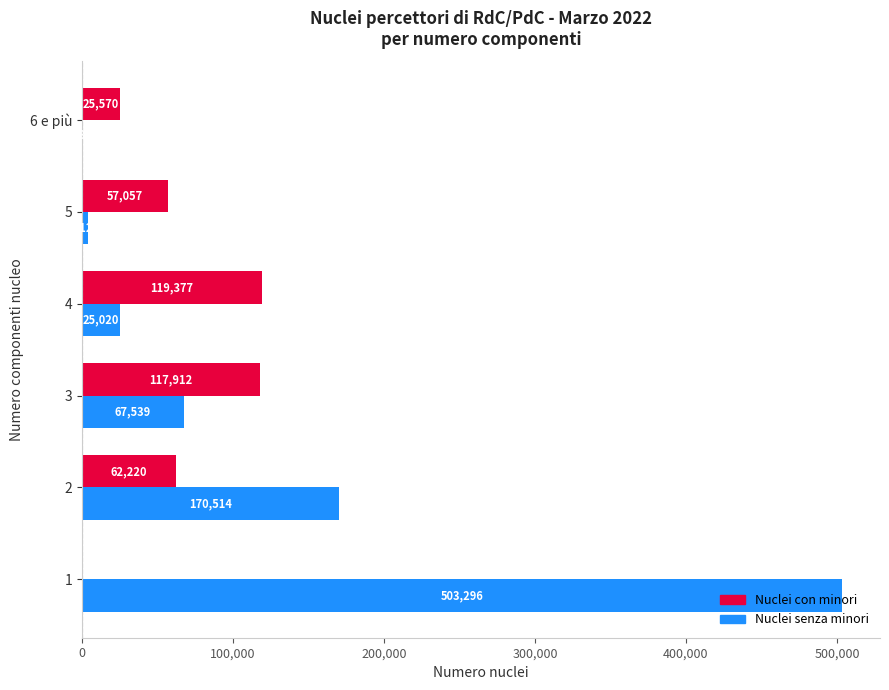

At which label is Nuclei con minori closest to 59688?

2